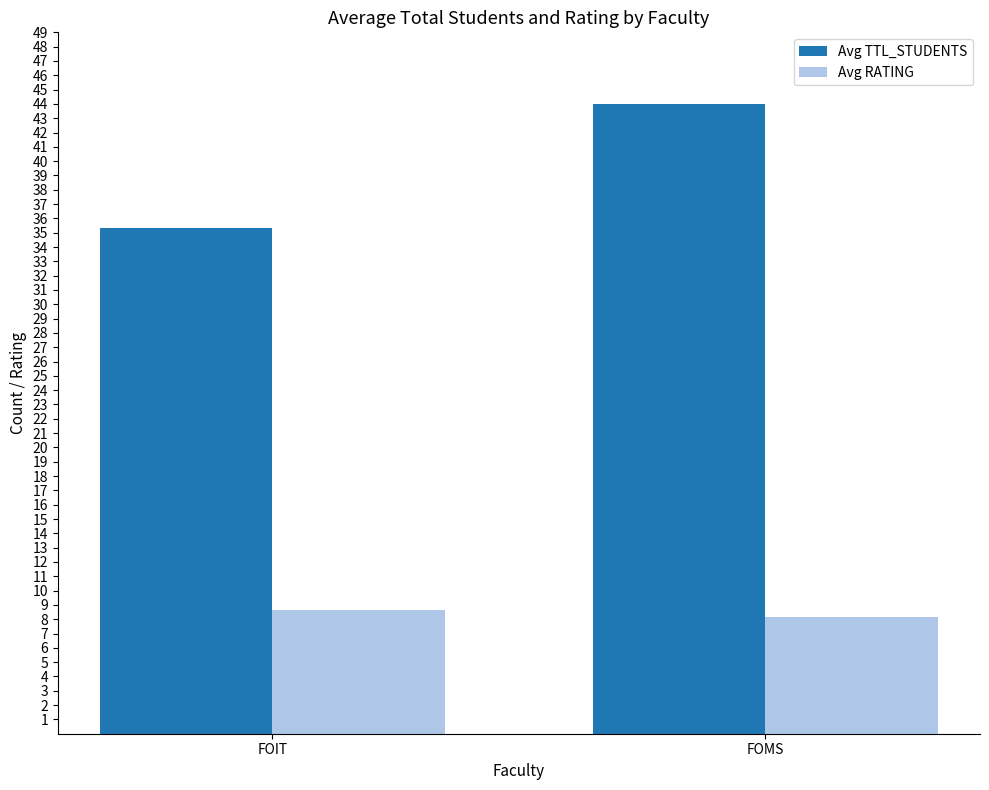

At which label does Avg RATING reach its peak?

FOIT